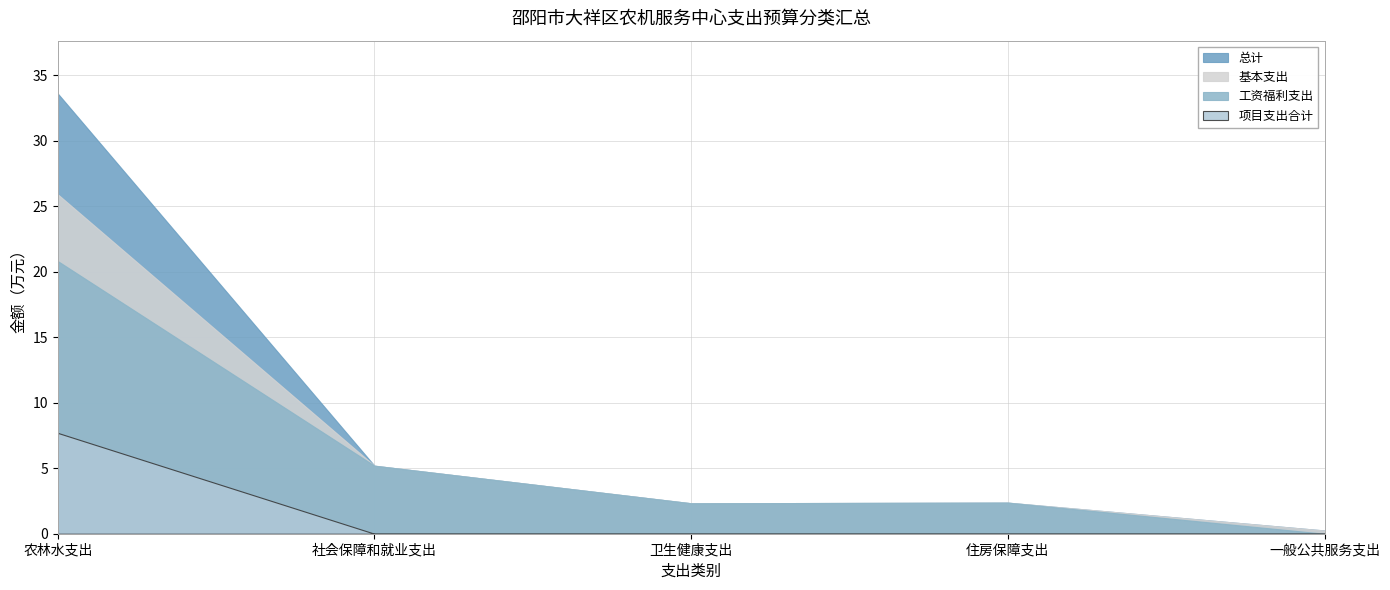

True or false: 总计 has a value of 3.6 at 社会保障和就业支出.

False